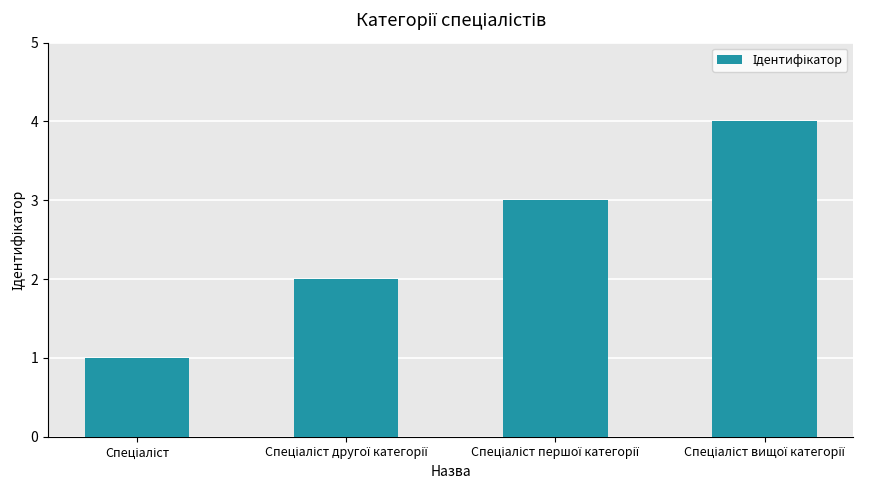

What is the maximum value shown in the chart?

4